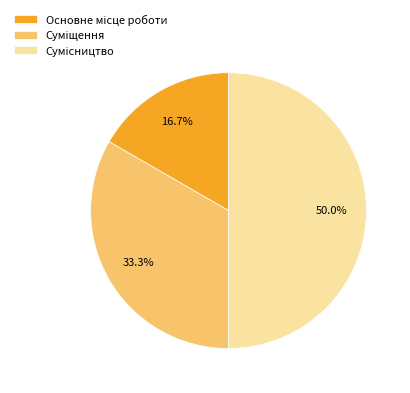

Is it true that Сумісництво is 50% of the pie?

True